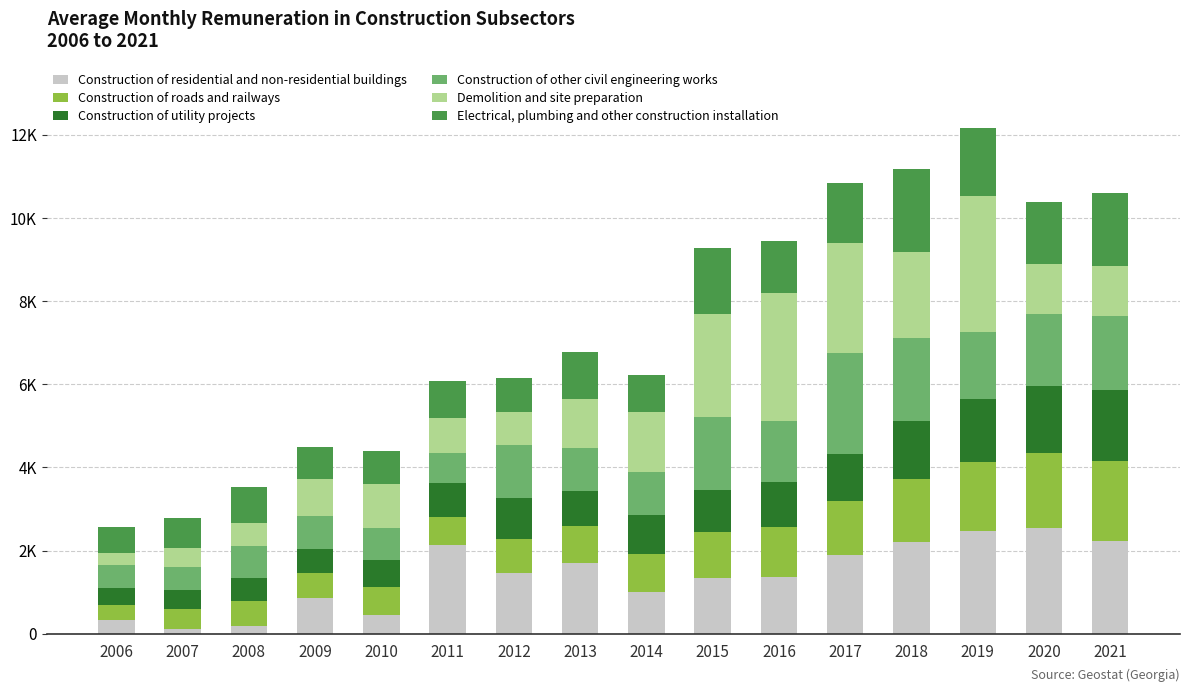

Are the bars horizontal?

No